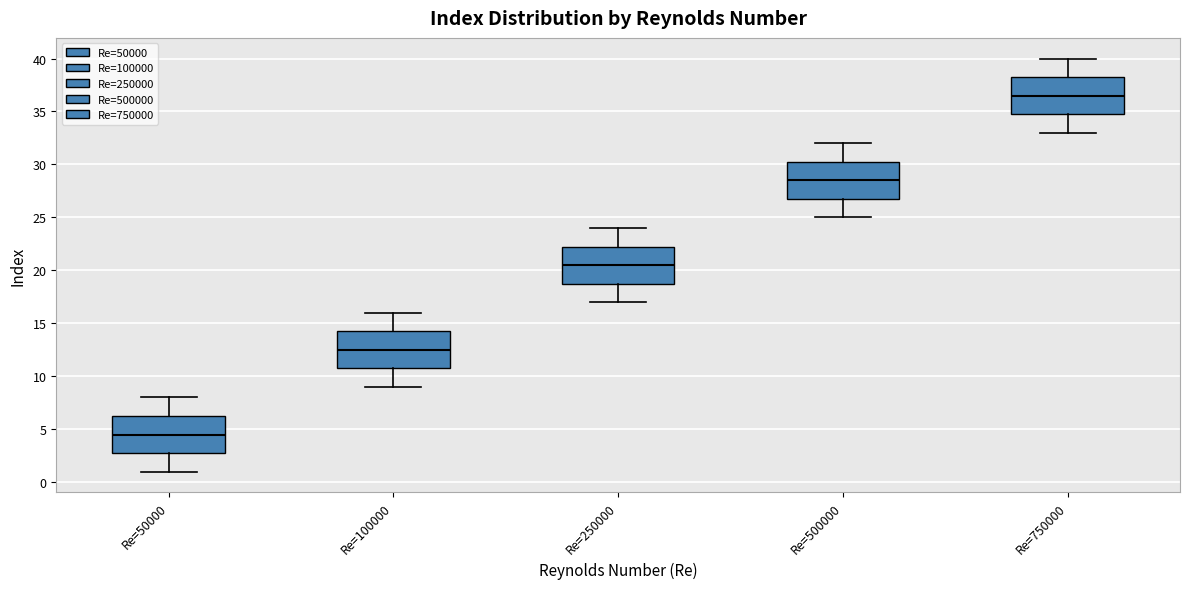

Where does the median line of the box for Re=50000 sit on the y-axis? The values are not printed on the chart, so give them approximately, as read against the axis.

4.5